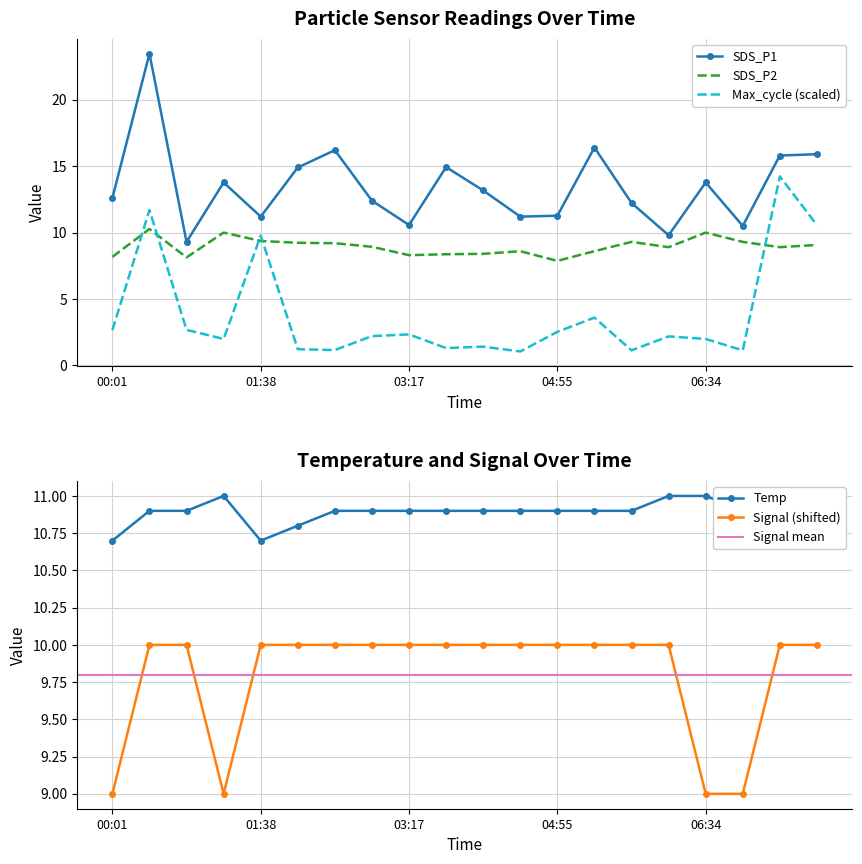

True or false: SDS_P1 and Max_cycle (scaled) intersect in this chart.

False